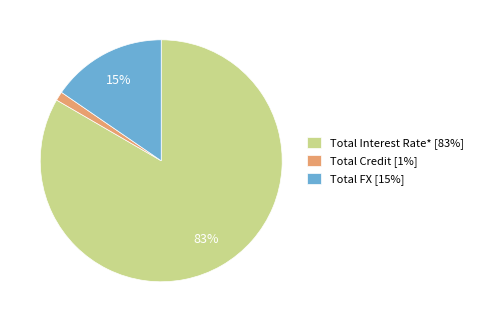

Does Total Interest Rate* account for over 50% of the chart?

Yes